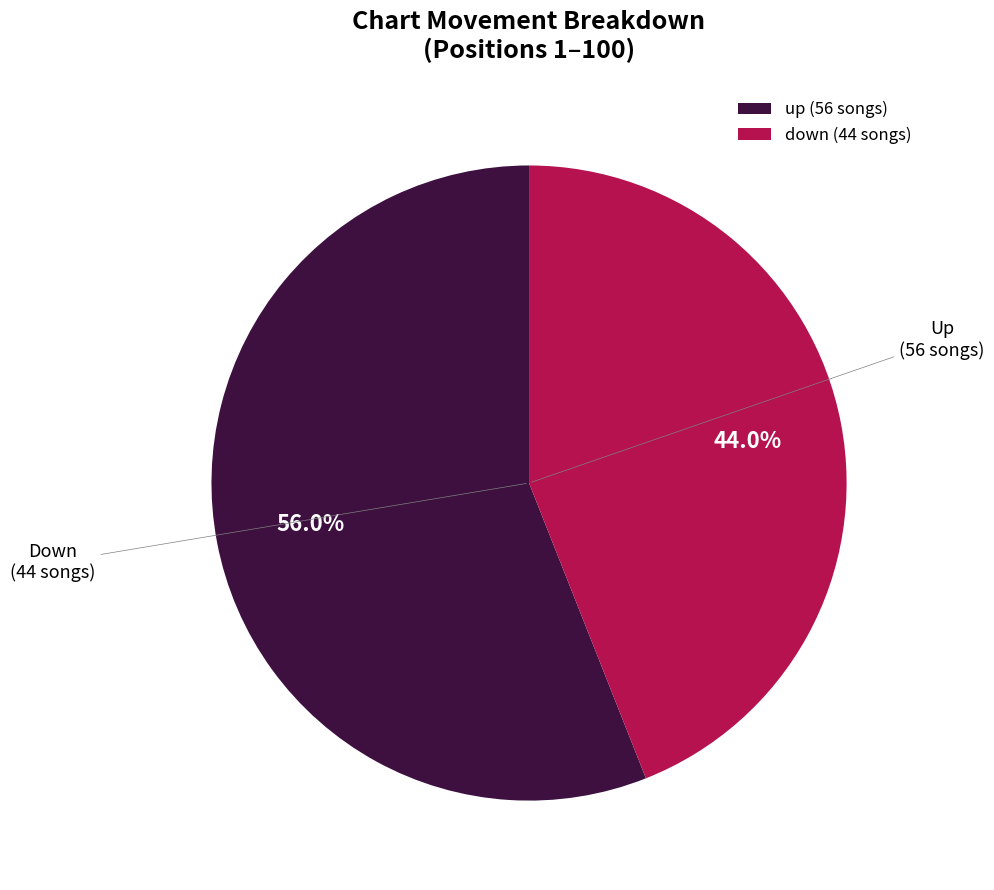

Is there any slice that represents more than half of the pie?

Yes